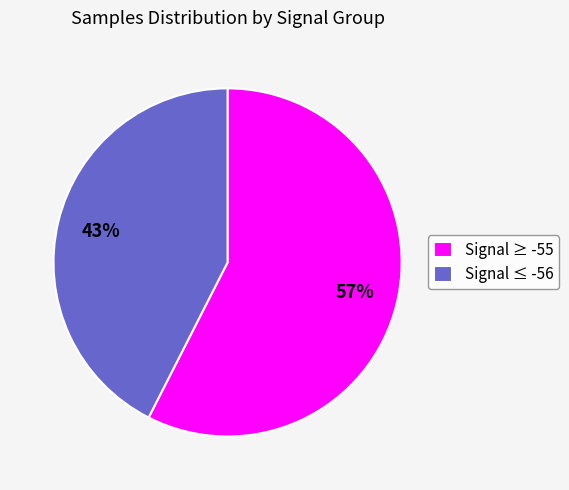

To the nearest percent, what is the combined percentage of Signal ≥ -55 and Signal ≤ -56?

100%